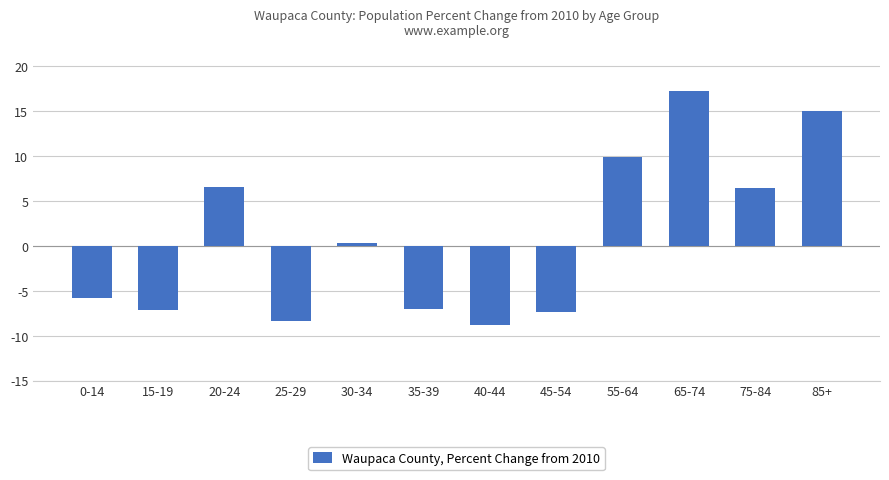

What position from the right is 35-39?

7